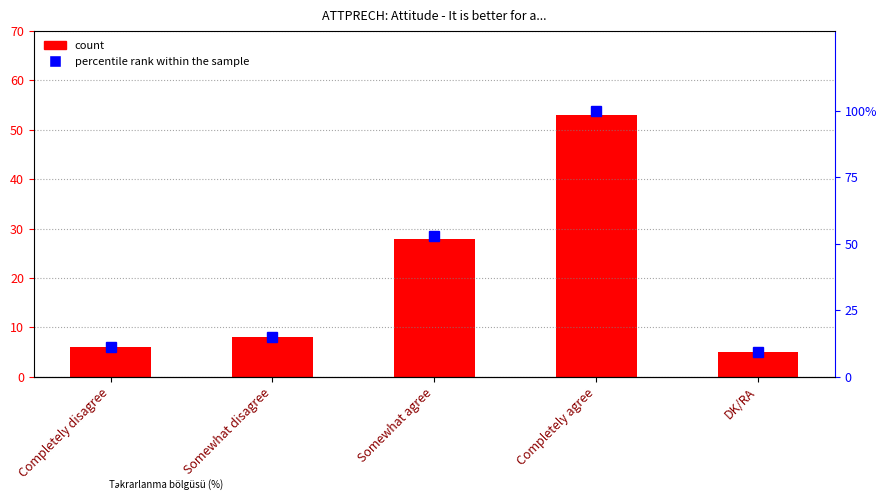

List the series in order of their peak value, lowest first.

count, percentile rank within the sample